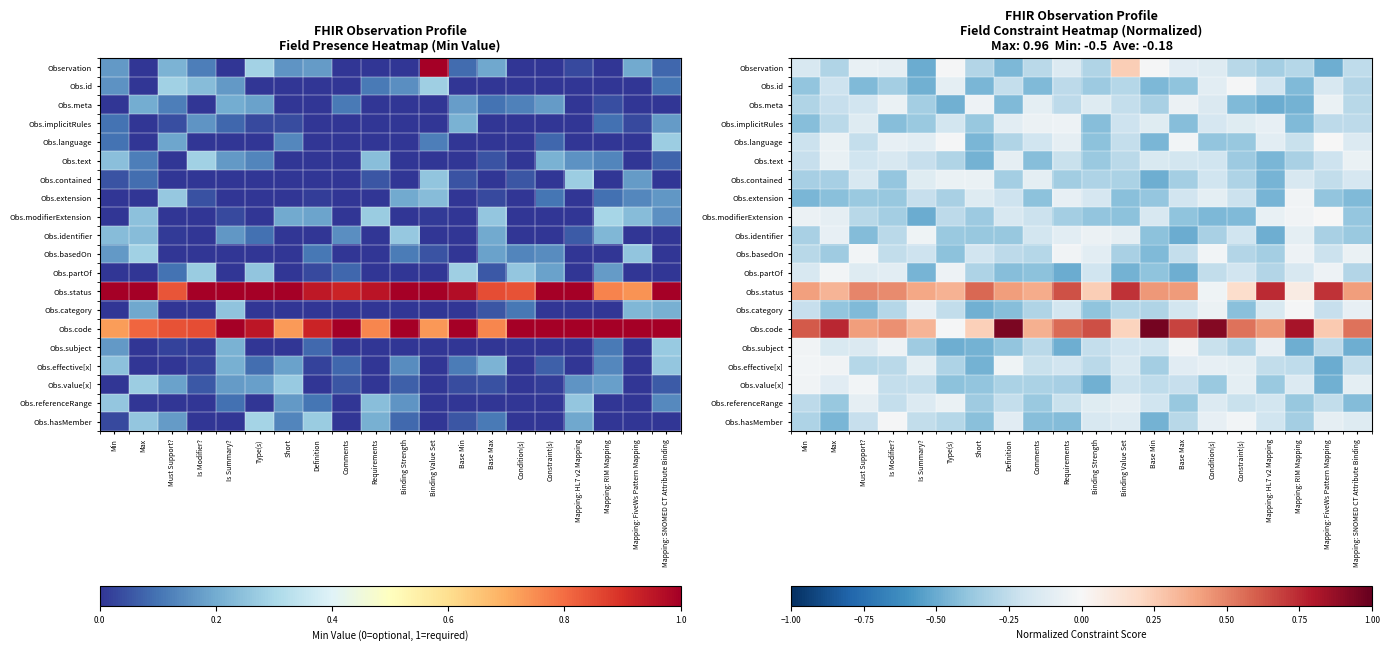

Which category has the highest value in the Obs.modifierExtension series?

Mapping: FiveWs Pattern Mapping